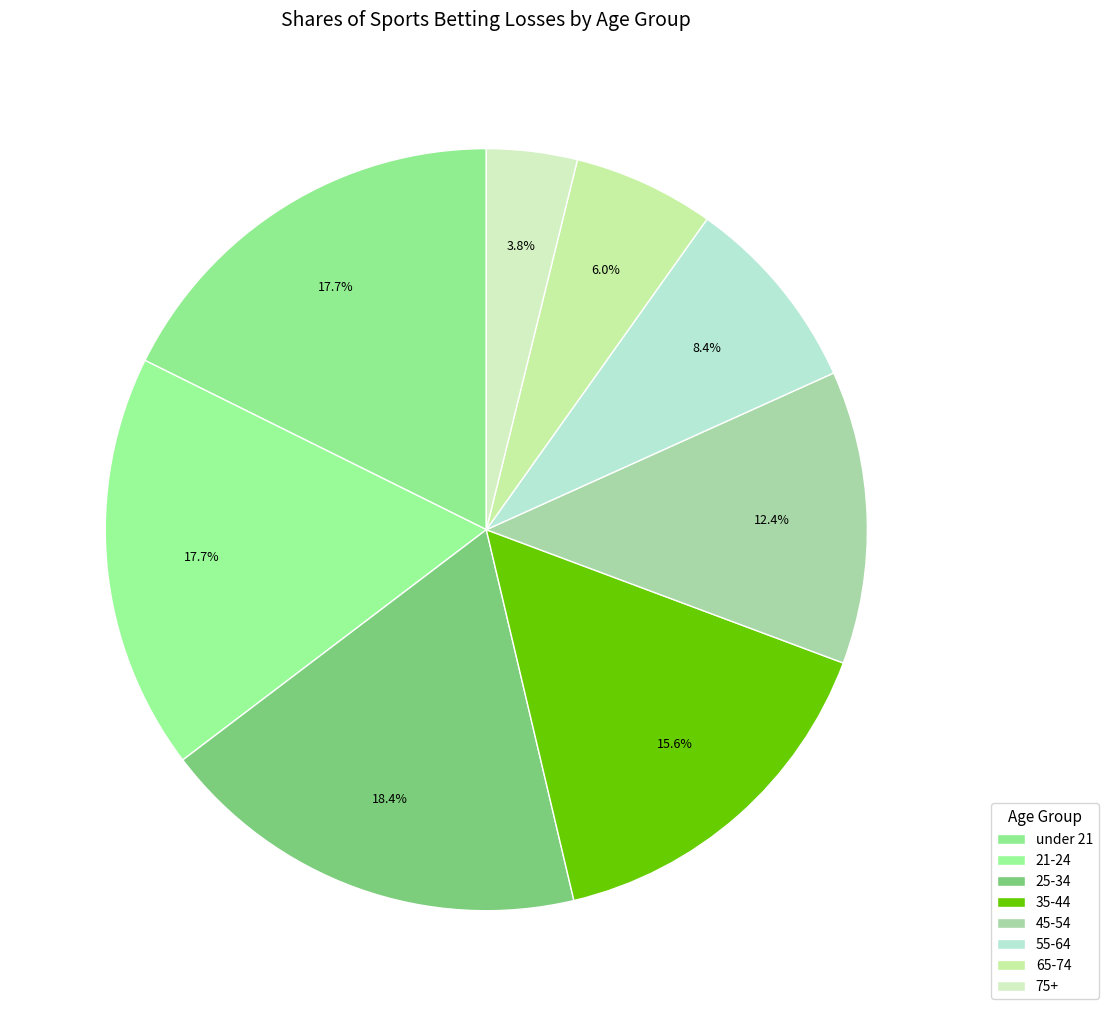

What is the total percentage of 65-74 and 25-34?

24.4%